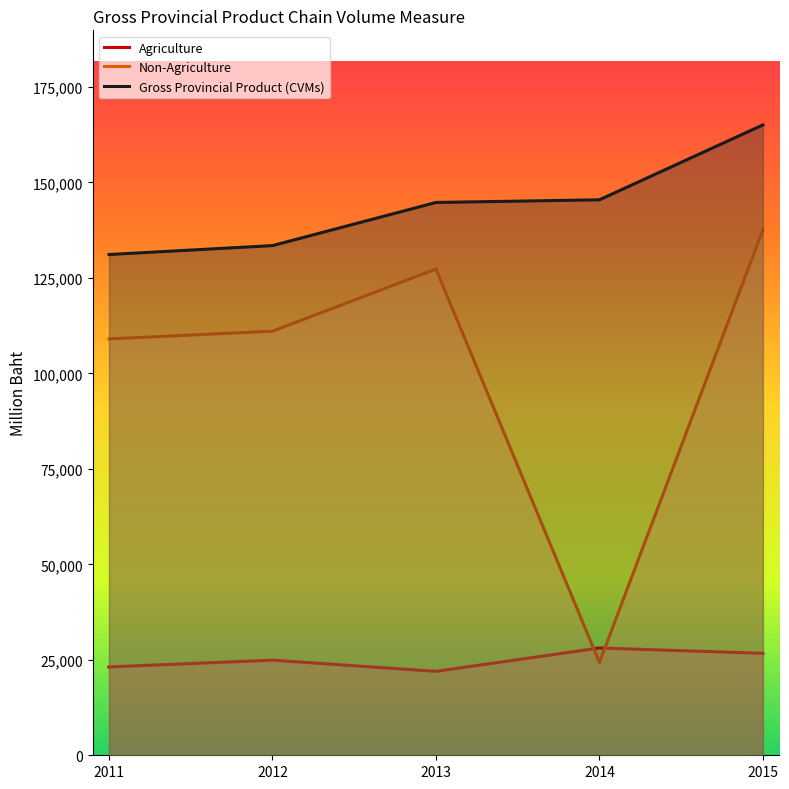

Rank the categories by Non-Agriculture value from highest to lowest.

2015, 2013, 2012, 2011, 2014